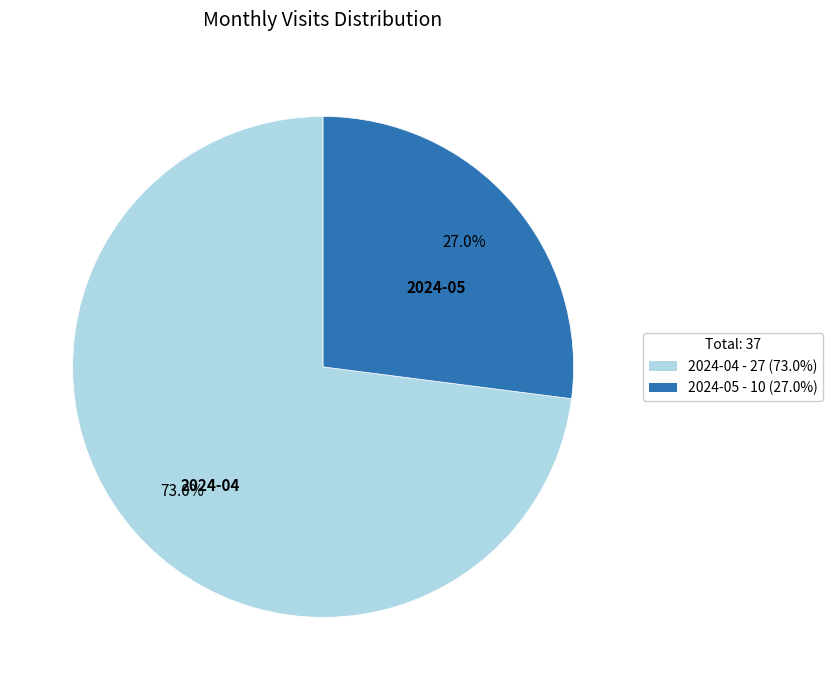

What is the majority slice?

2024-04